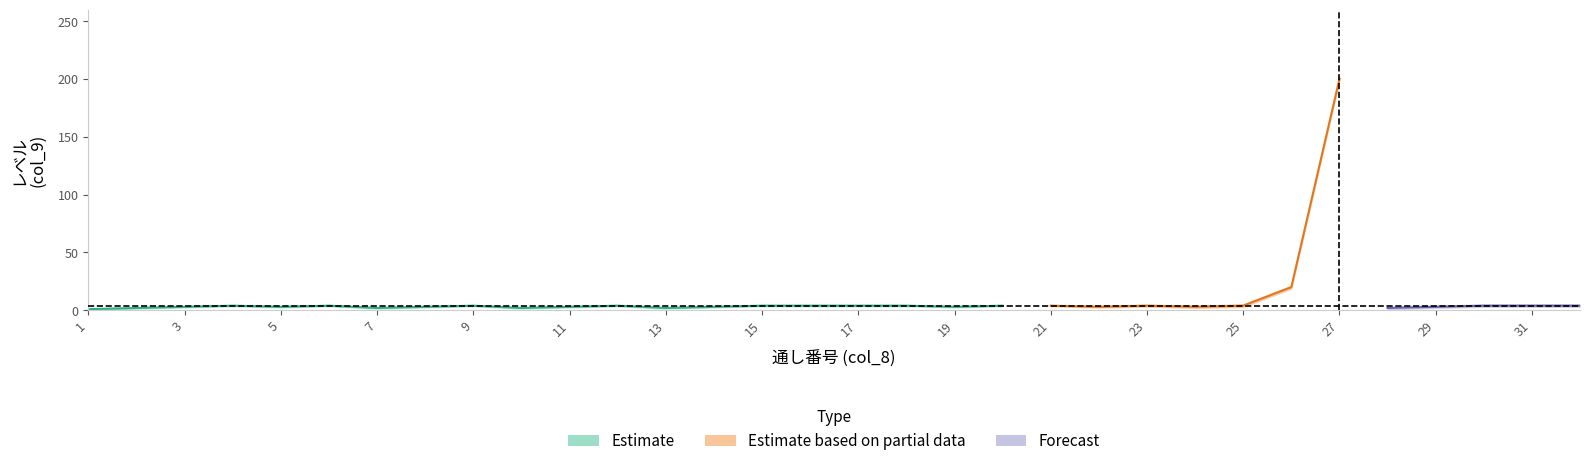

What is the difference between the col_8_通し番号 values at 18 and 24?

6